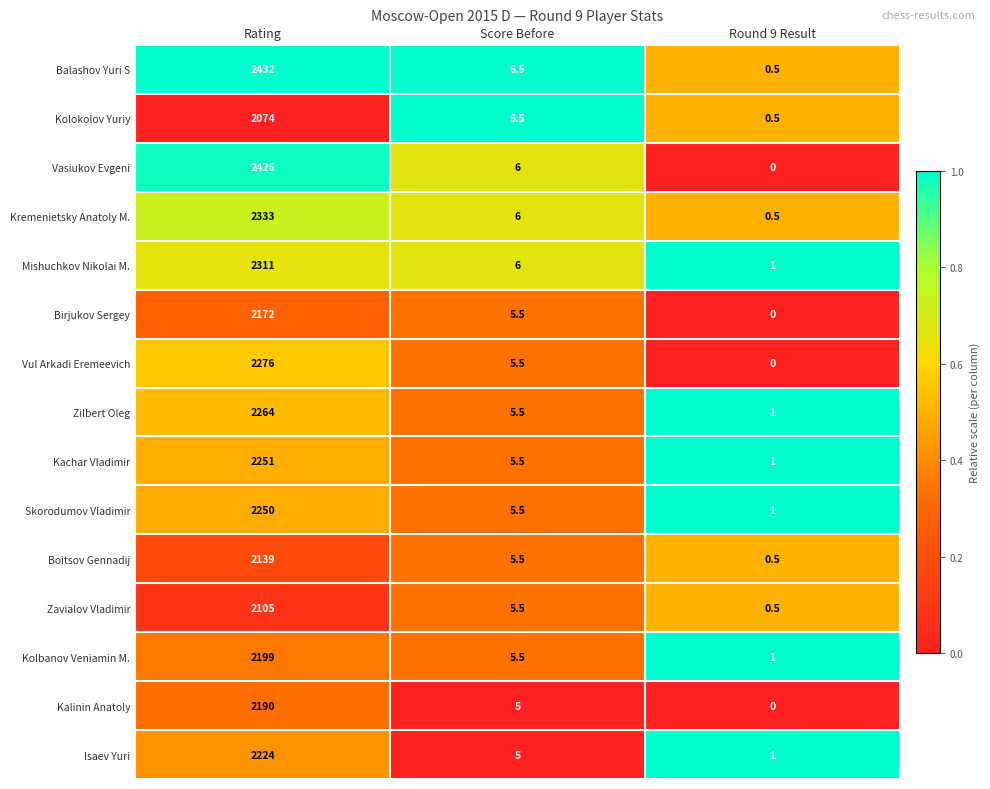

At which category is the sum across all series the highest?

Rating